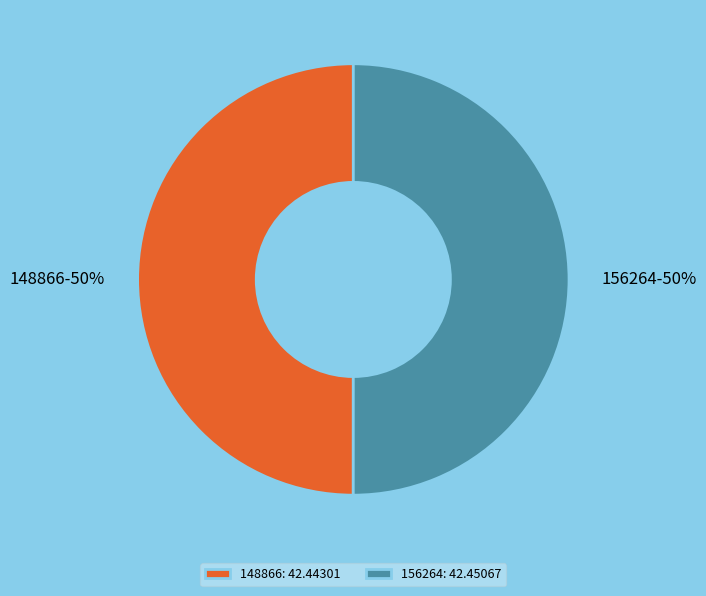

To the nearest percent, what is the average slice percentage?

50%